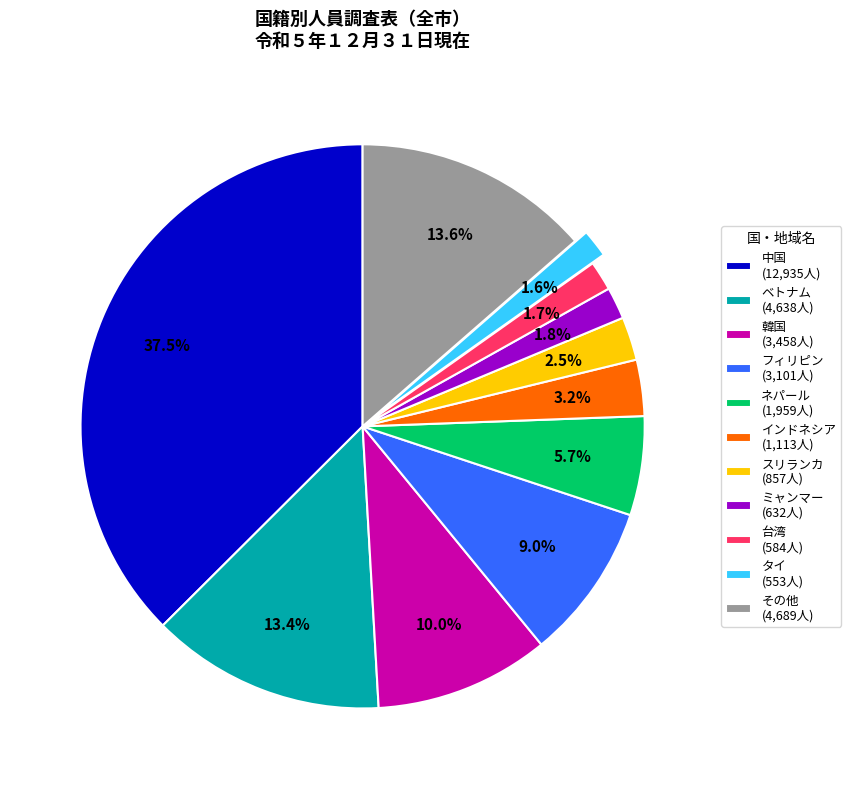

How many slices are in this pie chart?

11